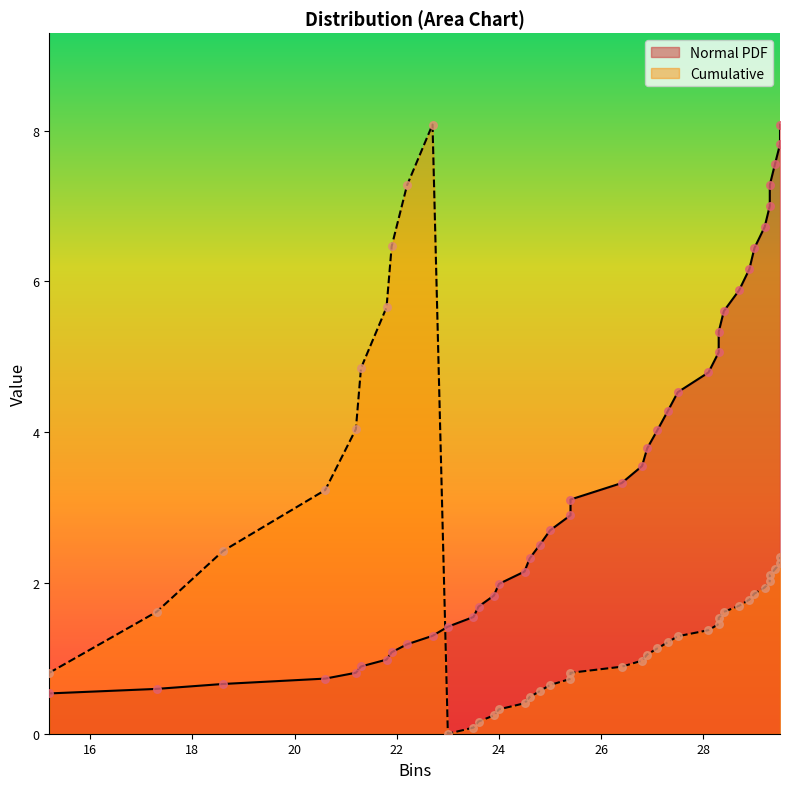

Which series has the largest total across all categories?

Normal PDF